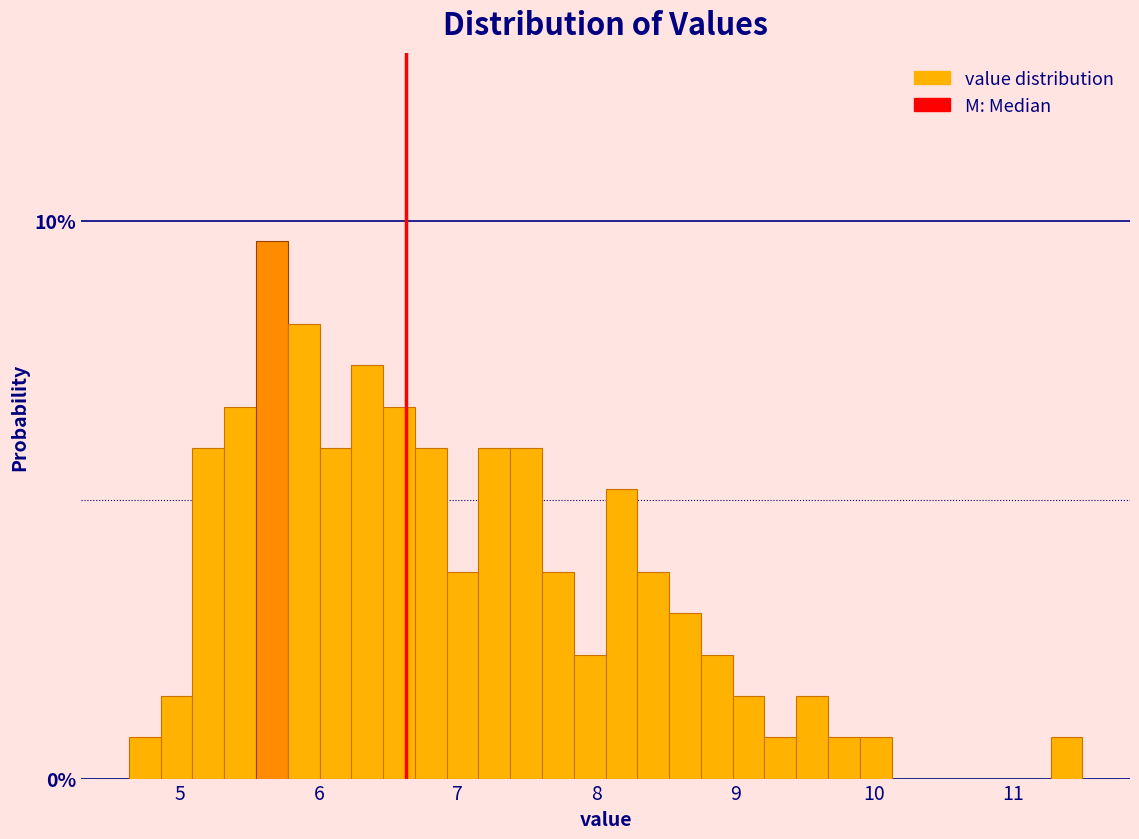

Read against the x-axis, roughly where is the centre of the tallest bar?

5.7